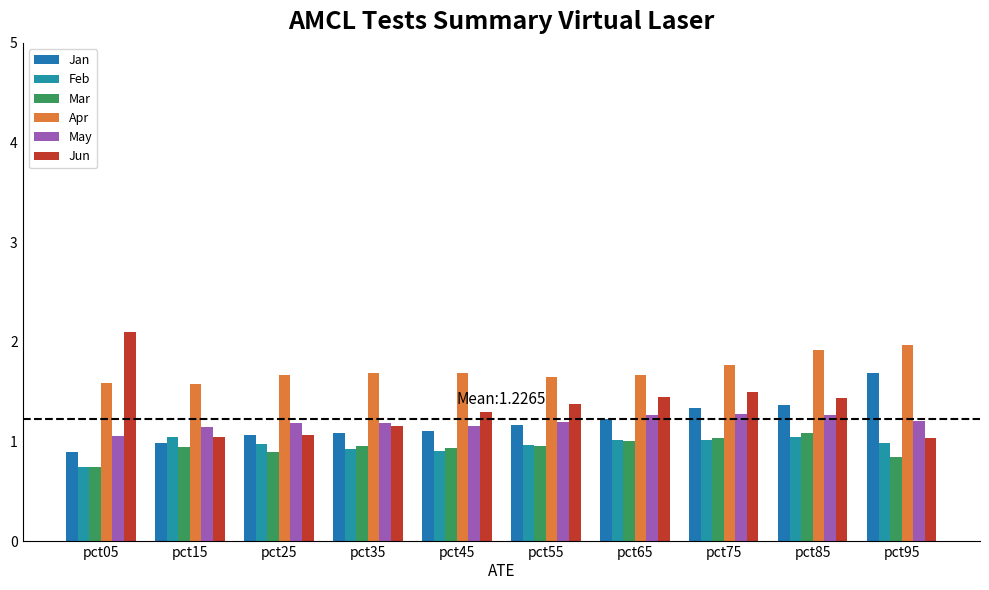

Which series has the largest total across all categories?

Apr